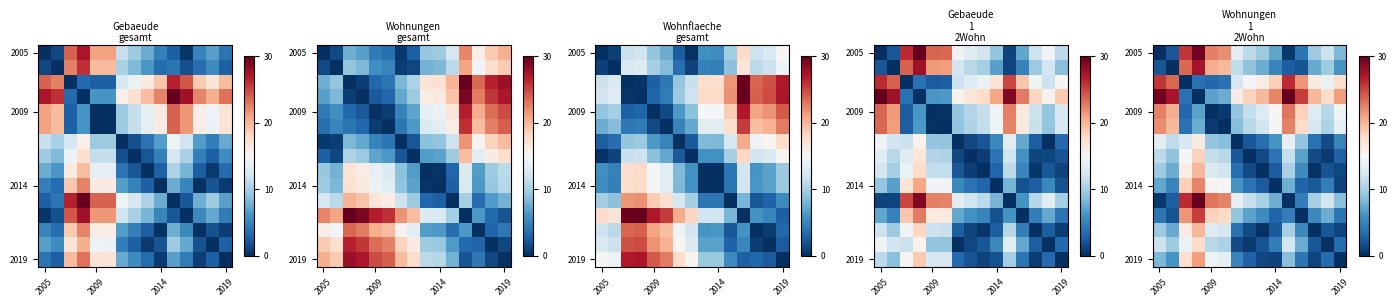

How many data points does each series have?

15